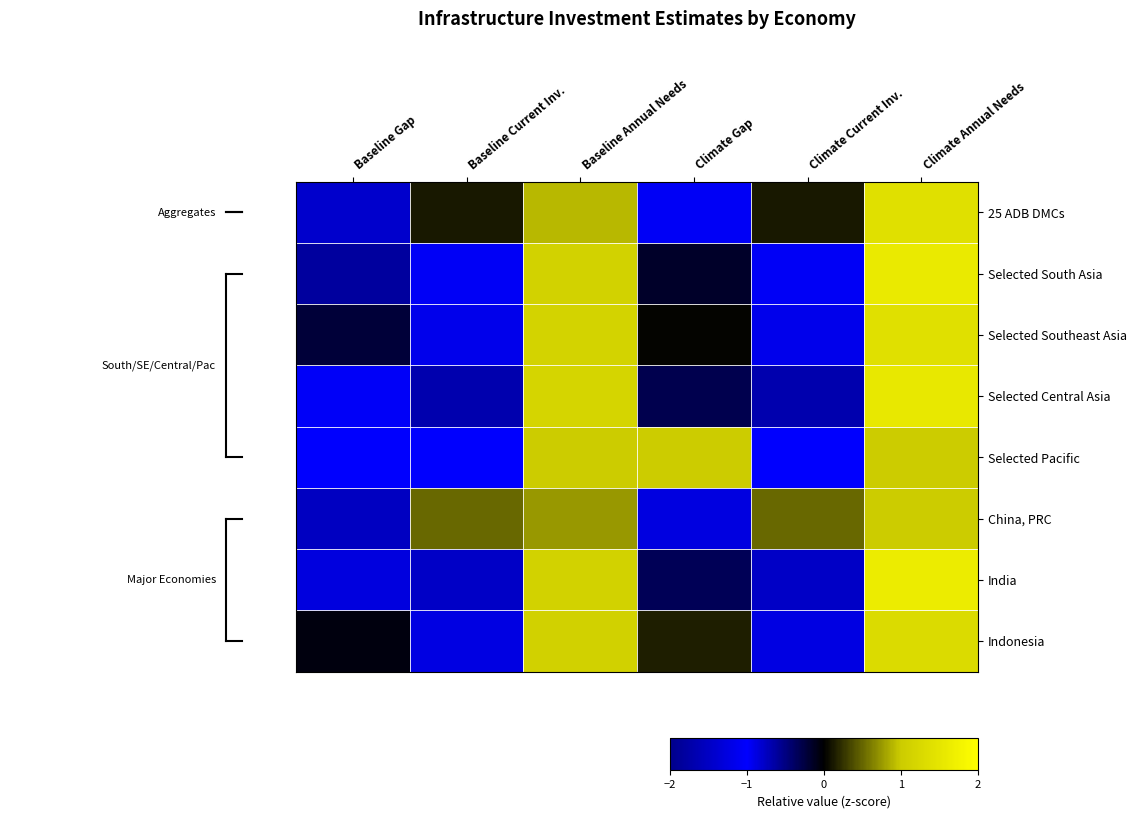

At which category does the chart reach its peak across all series?

Climate Annual Needs